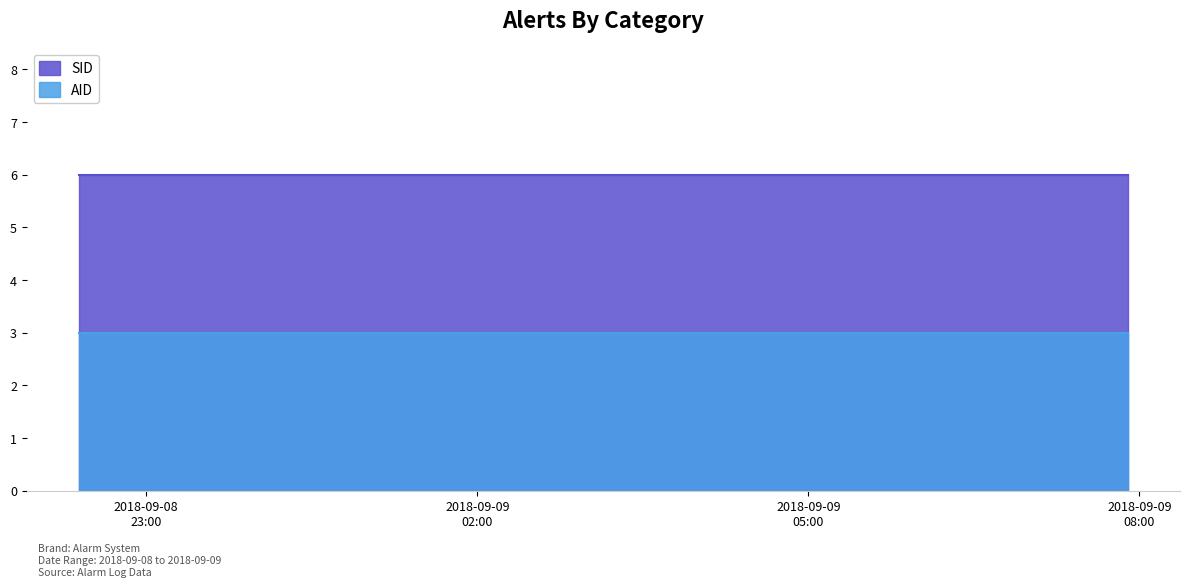

The value of SID at 2018-09-08 23:23:30 is 6. True or false?

True